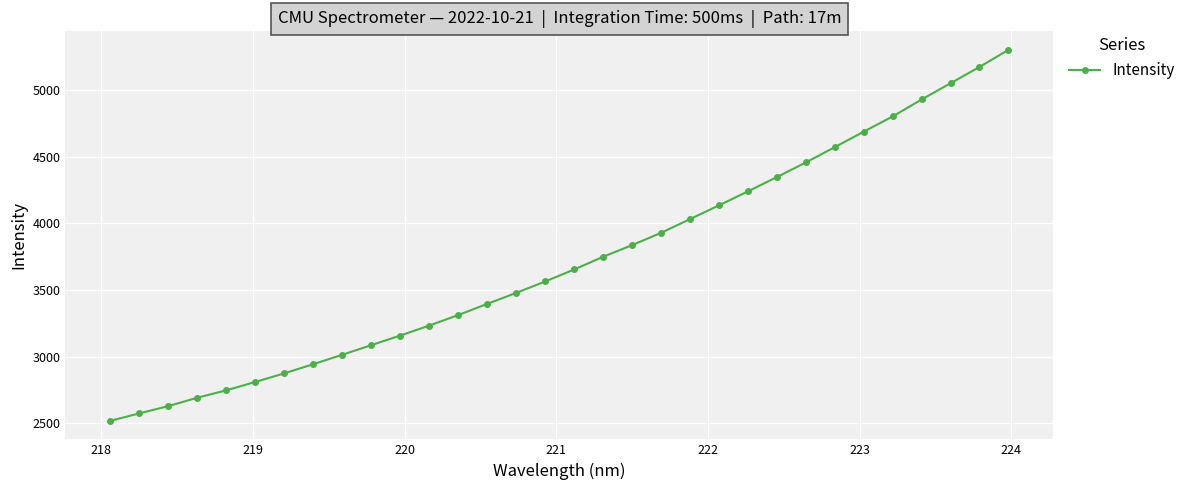

How many series are shown in this chart?

1